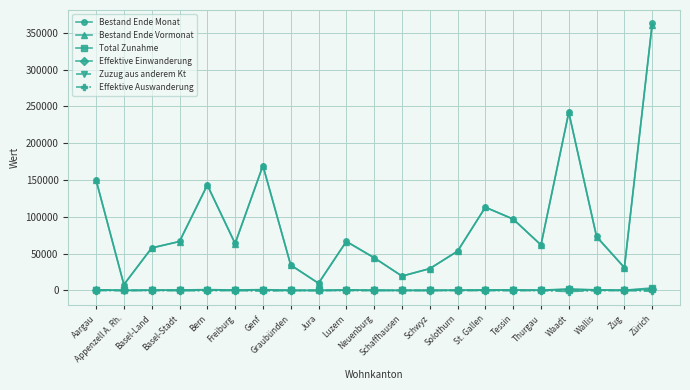

At how many categories does at least one series exceed 120069?

5